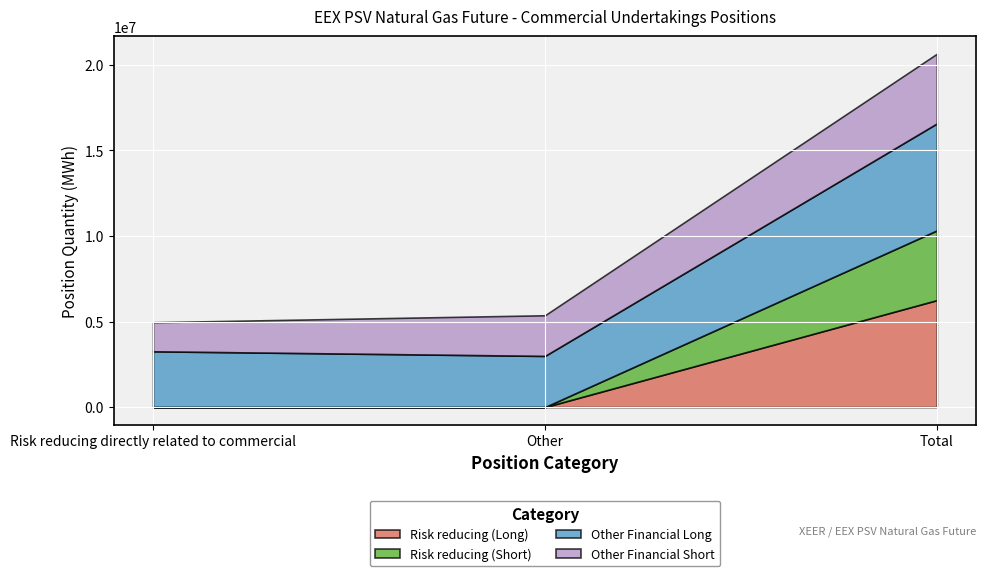

How many data points in Other Financial Long are above 3259608?

1